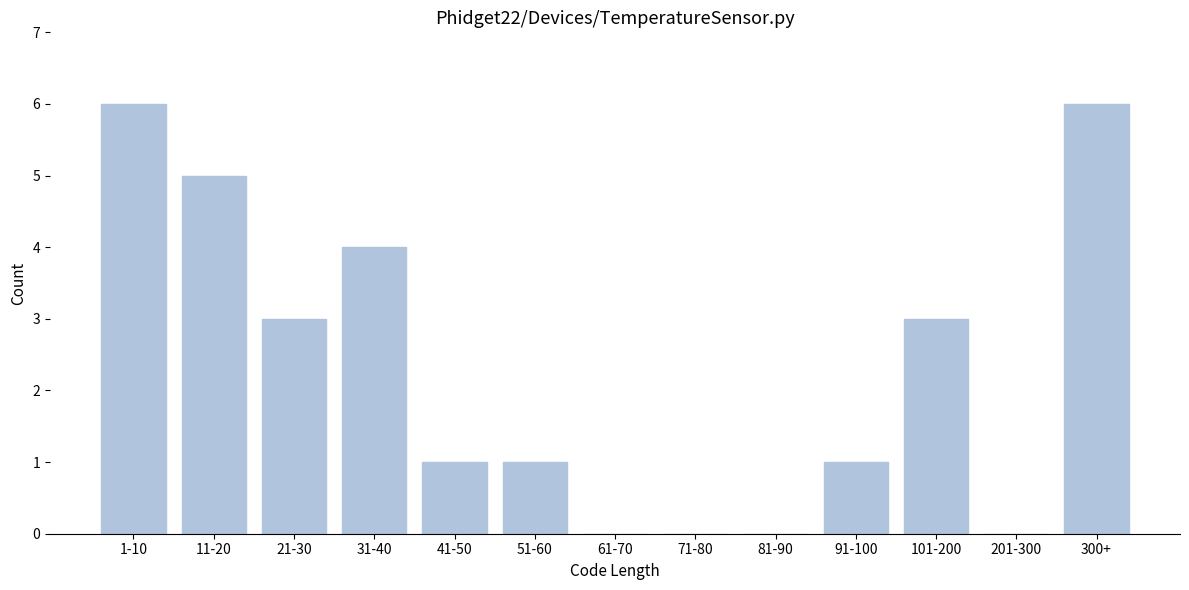

Reading left to right, what are all the values shown in this chart?

1-10=6	11-20=5	21-30=3	31-40=4	41-50=1	51-60=1	61-70=0	71-80=0	81-90=0	91-100=1	101-200=3	201-300=0	300+=6